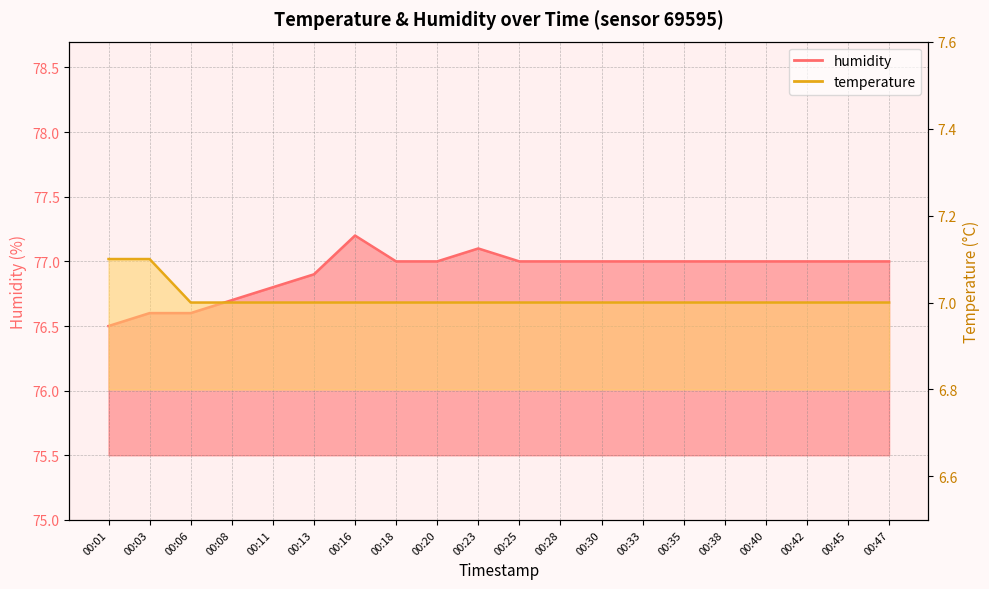

How many interior local peaks does the humidity series have?

2